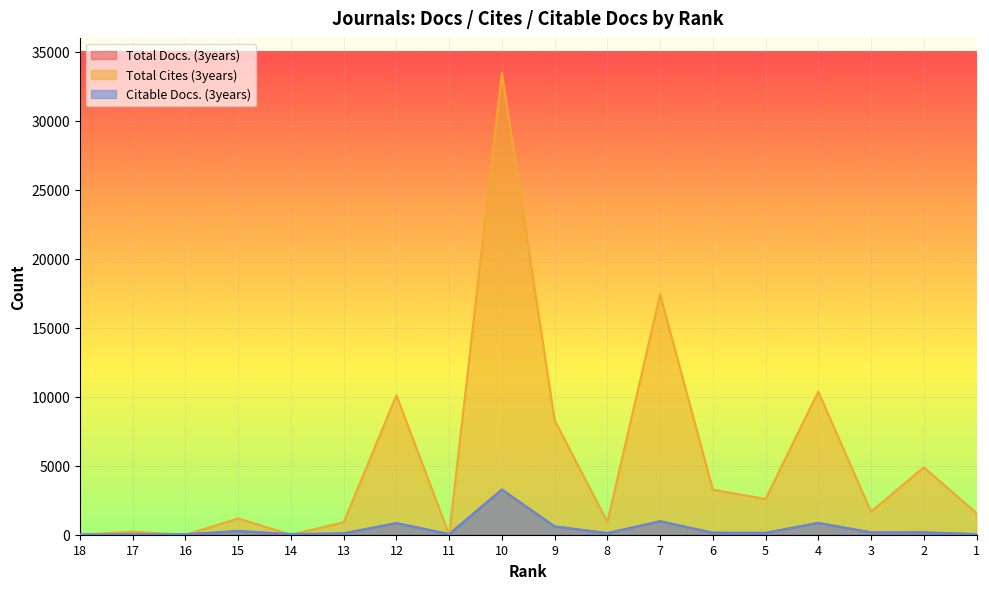

How many times do Total Cites (3years) and Total Docs. (3years) cross each other?

2